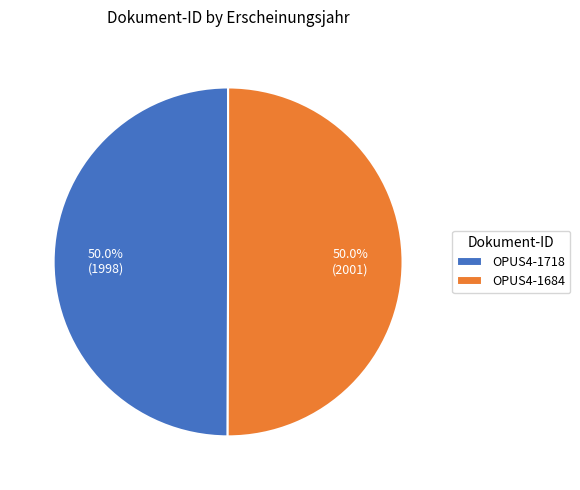

How much of the chart is everything except OPUS4-1684?

50.0%